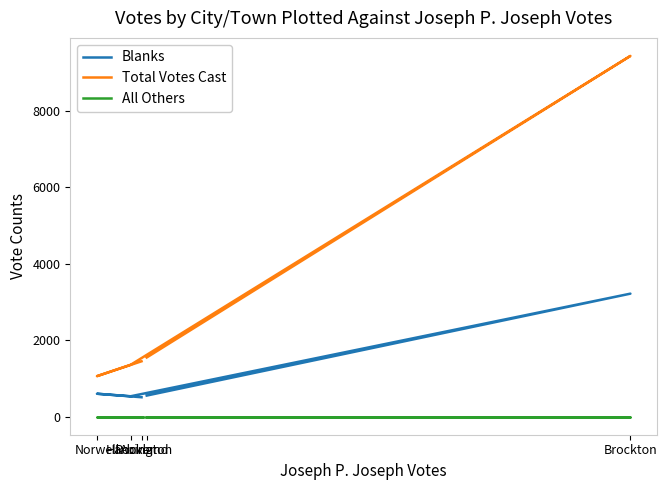

The value of Total Votes Cast at Brockton is 14892. True or false?

False